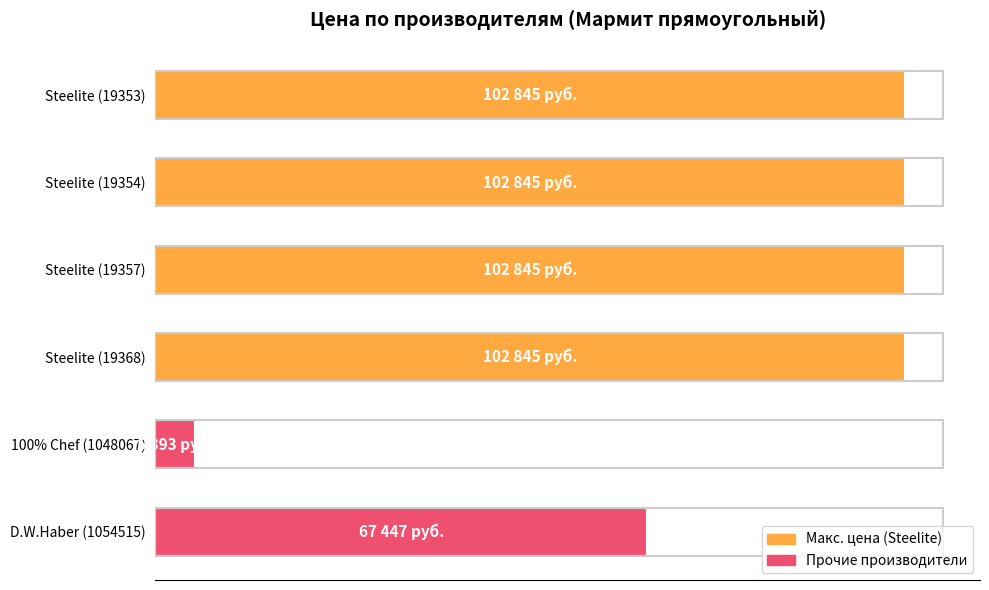

What is the difference between the maximum and minimum values?

97452